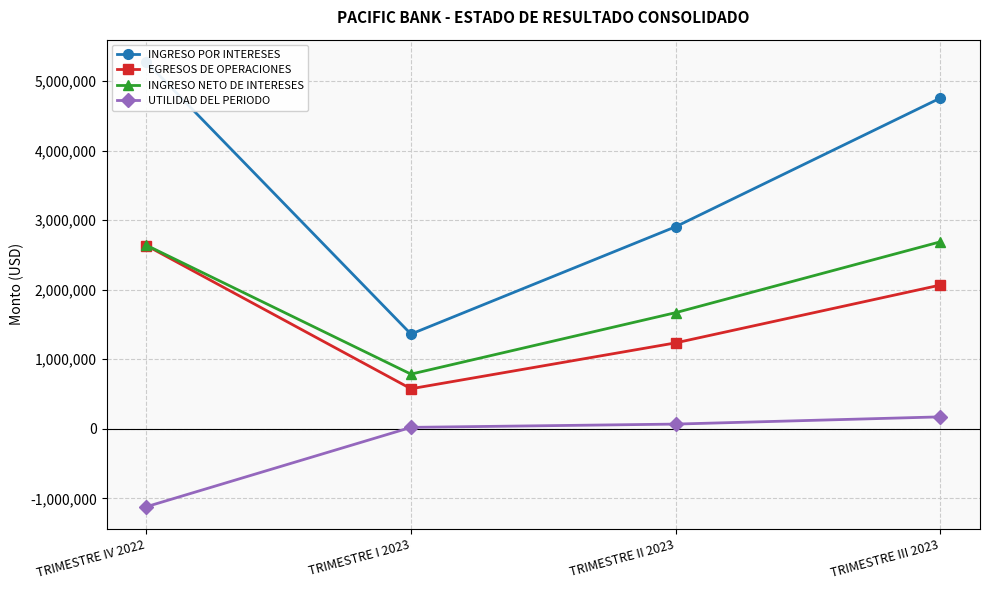

What is the total value across all series at TRIMESTRE I 2023?

2744000.5